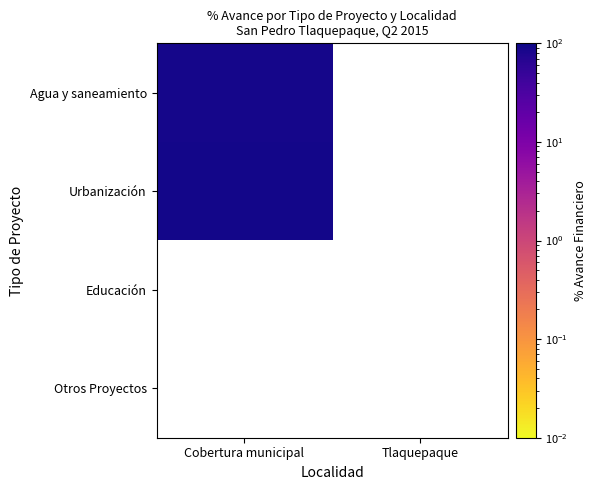

Between Tlaquepaque and Cobertura municipal, which is larger?

Cobertura municipal